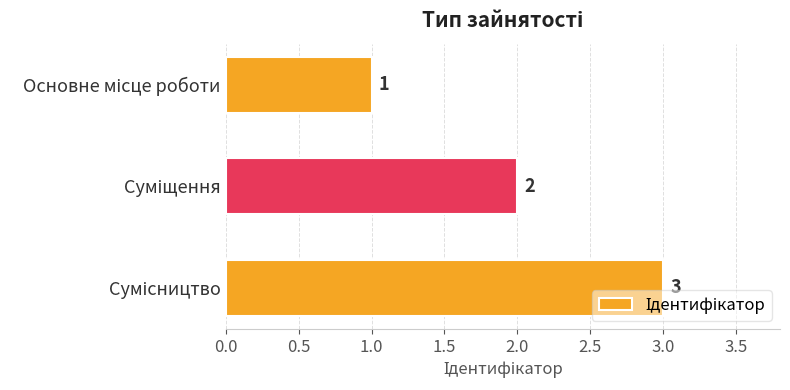

What is the greatest value displayed?

3